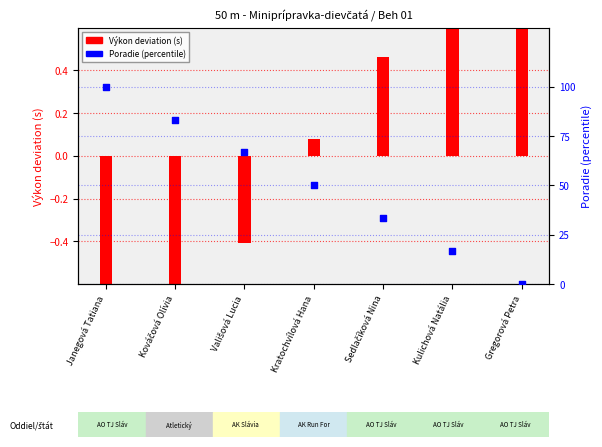

What is the total value across all series at Vališová Lucia?

66.3